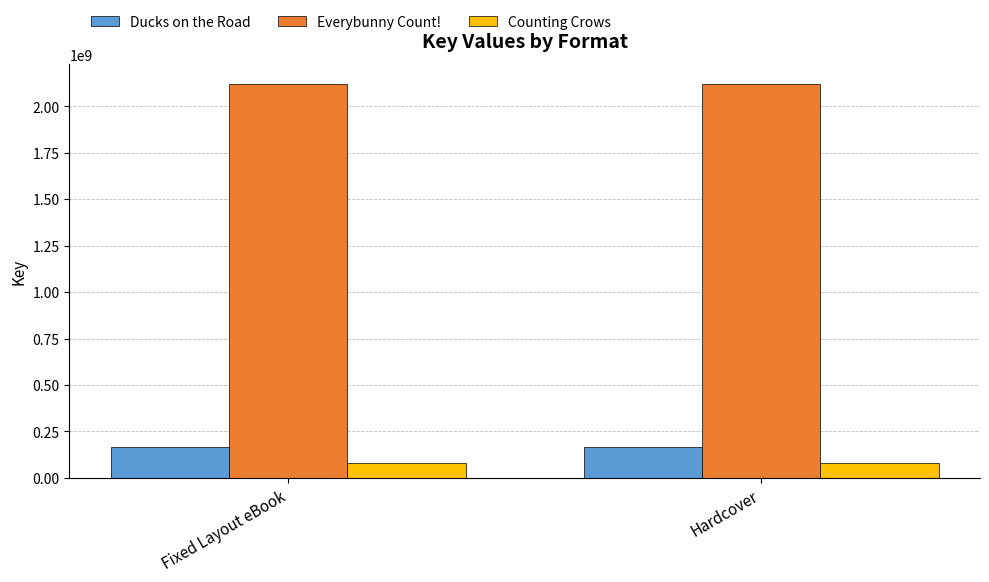

What is the label of the 2nd bar from the right?

Fixed Layout eBook